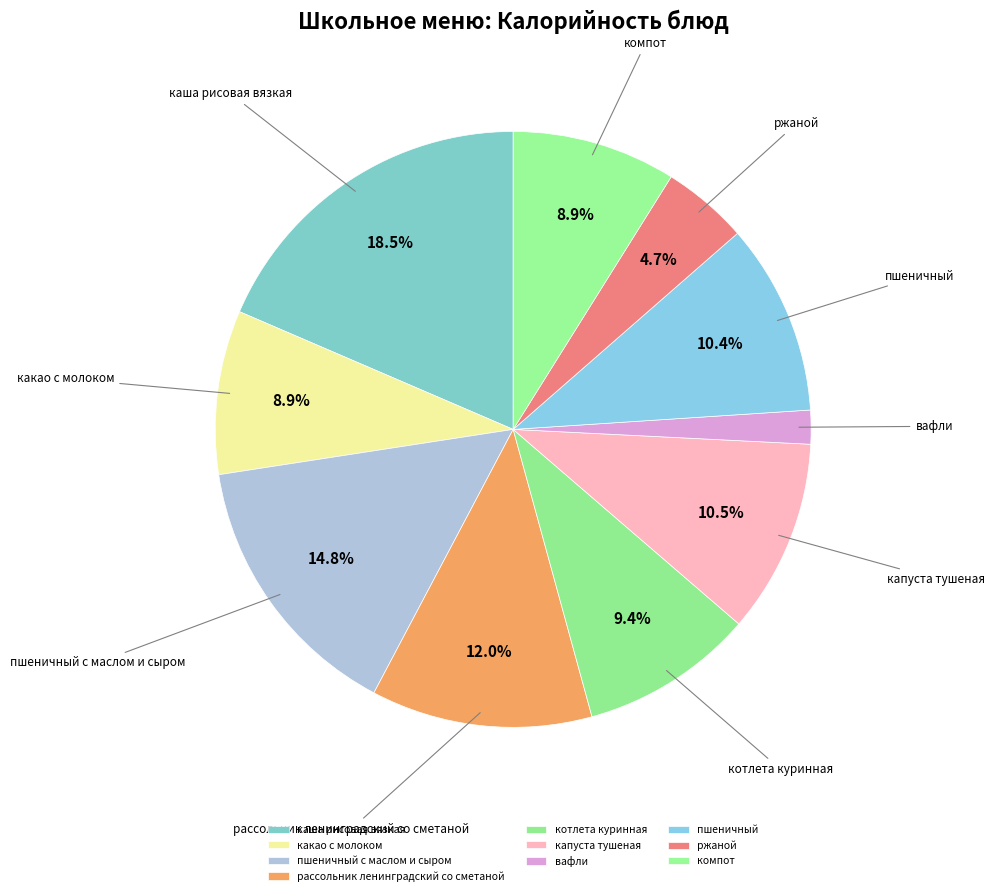

How many segments does this pie chart have?

10